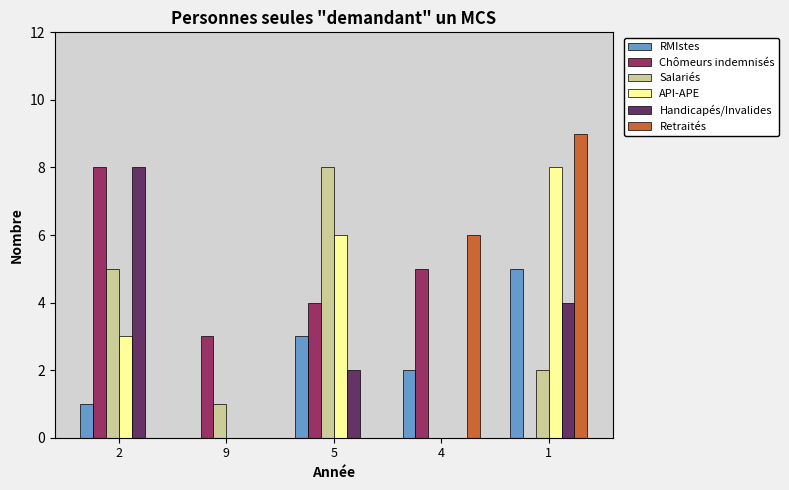

What is the highest value of the API-APE series?

8